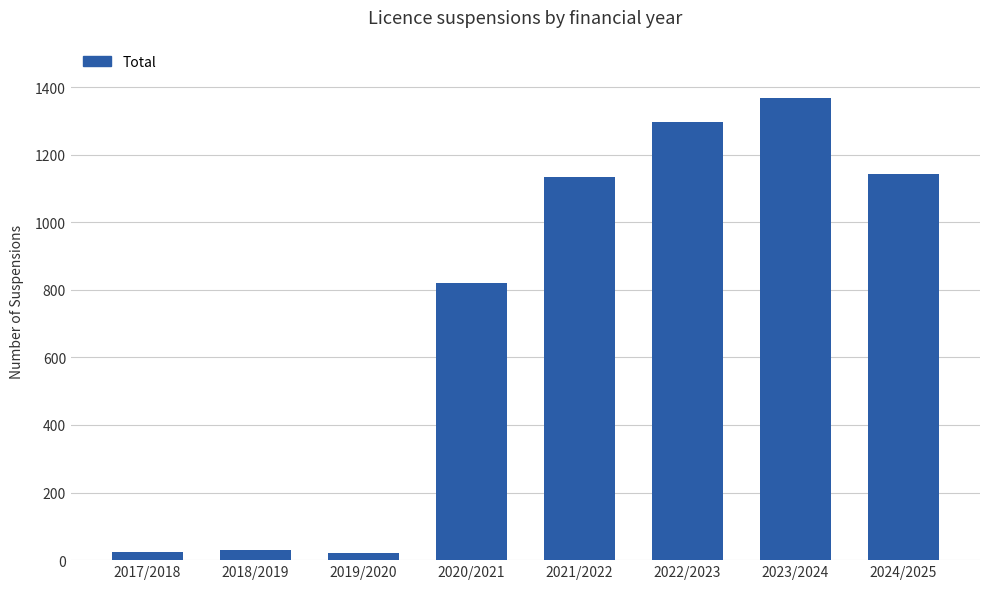

Which label corresponds to the largest value in the chart?

2023/2024